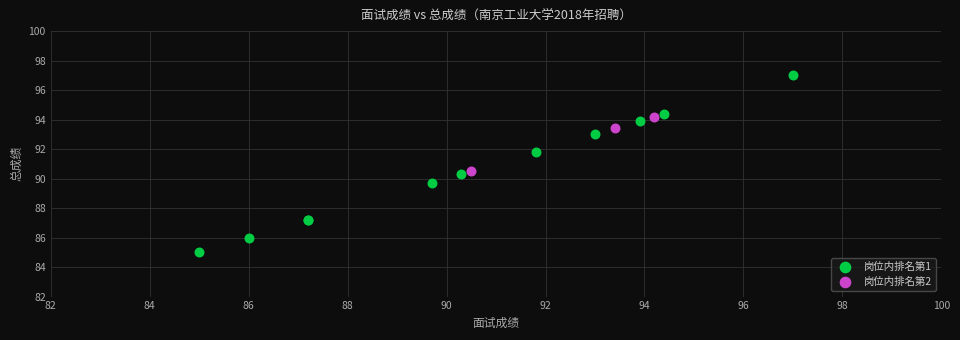

Which series has the largest Y range (max minus min)?

岗位内排名第1